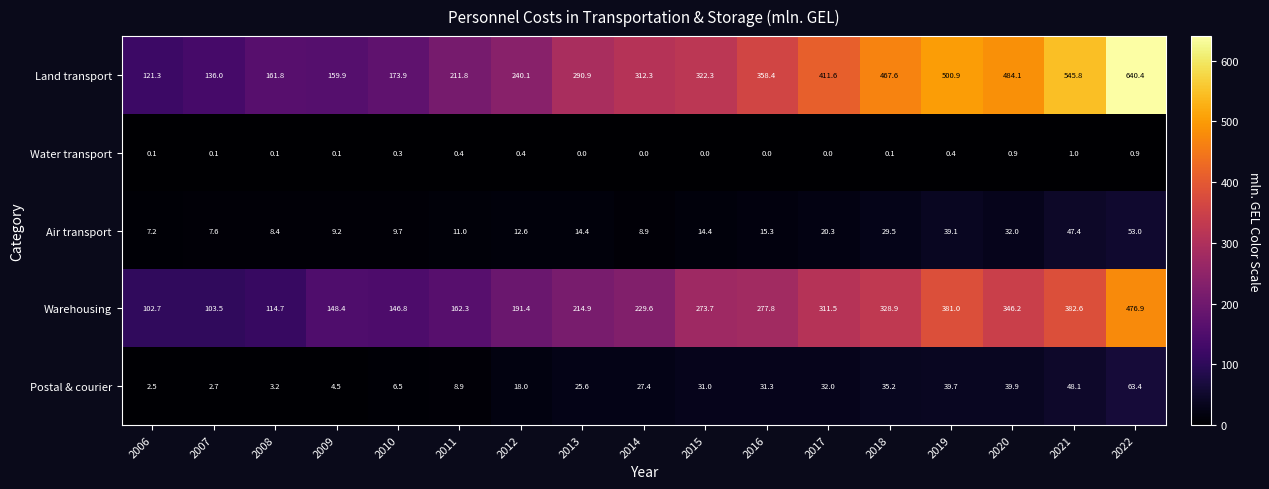

Rank the series by their maximum value, from highest to lowest.

Land transport, Warehousing, Postal & courier, Air transport, Water transport